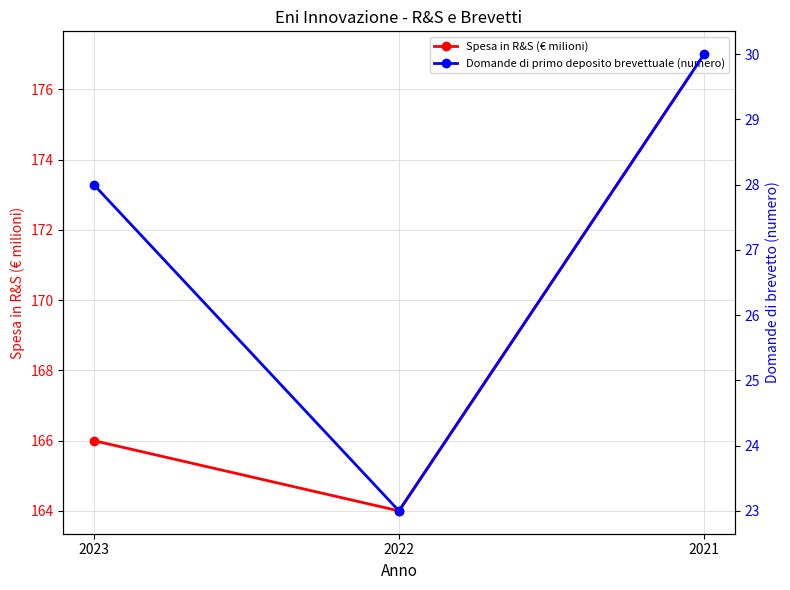

How many series are shown in this chart?

2